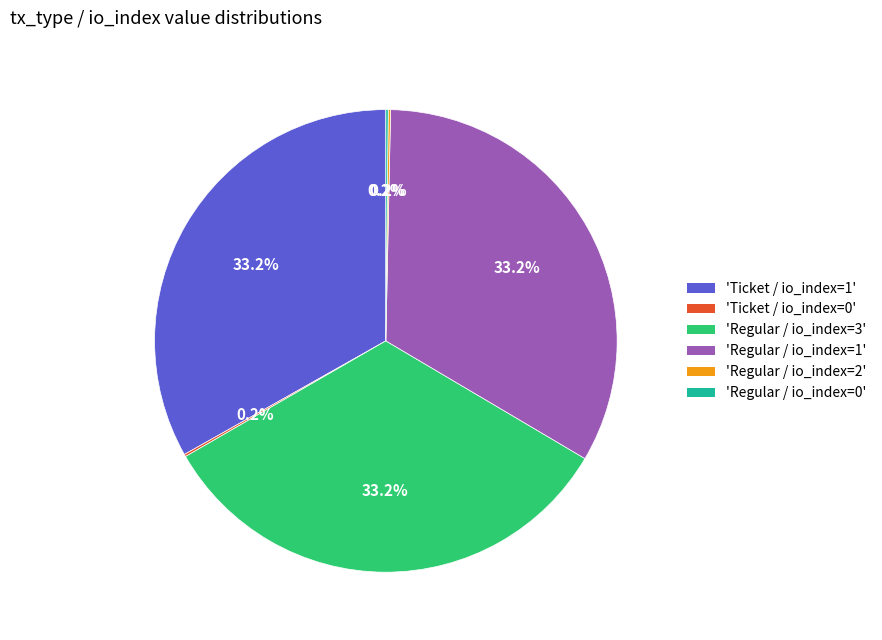

Does any single category account for the majority?

No